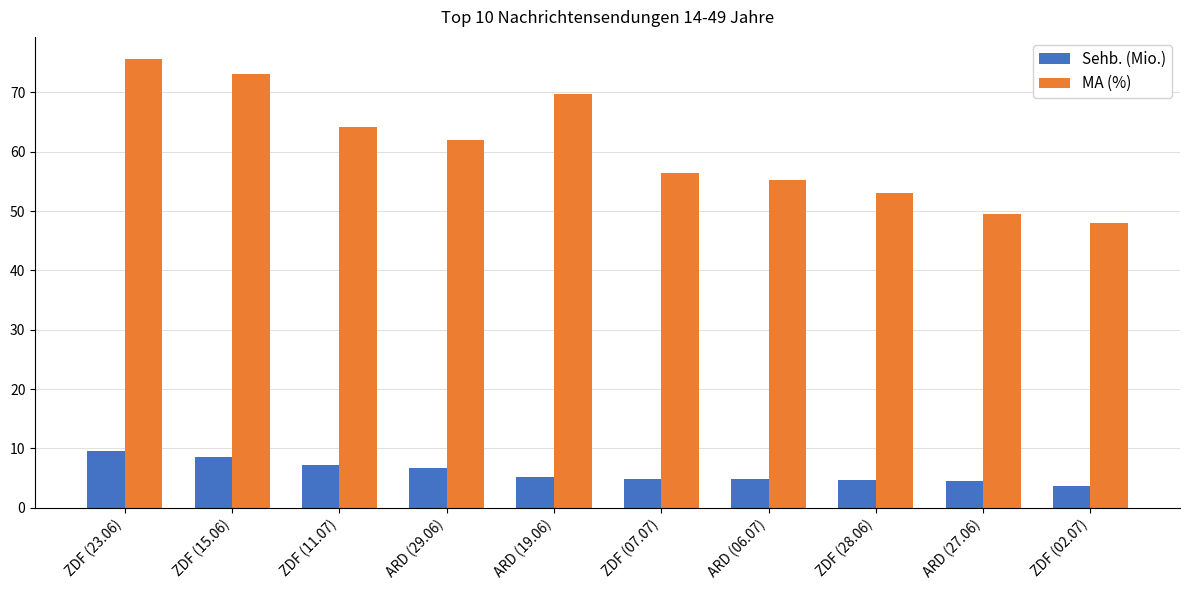

At how many categories does at least one series exceed 54?

7